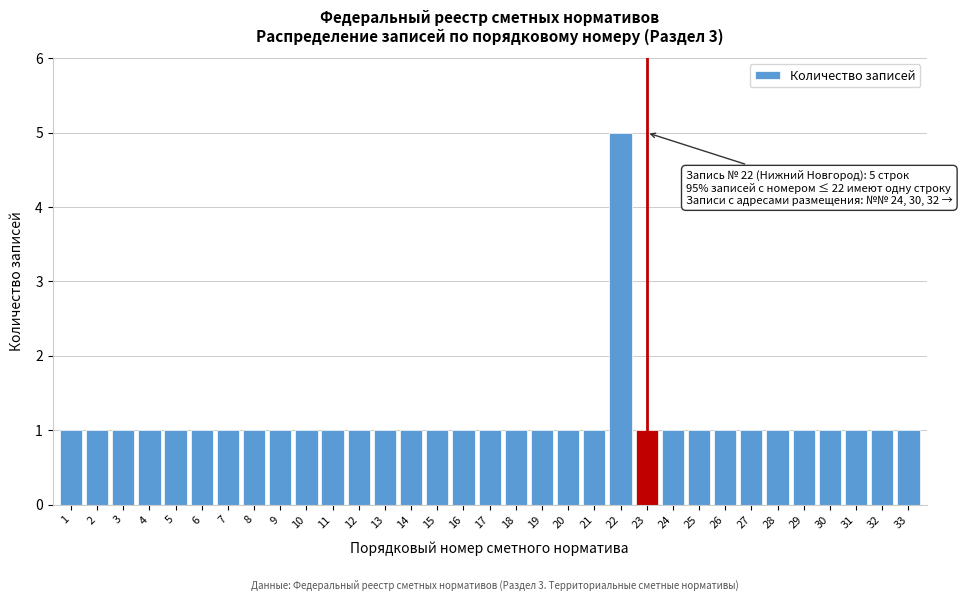

The chart shows a value of 0 at 27. True or false?

False